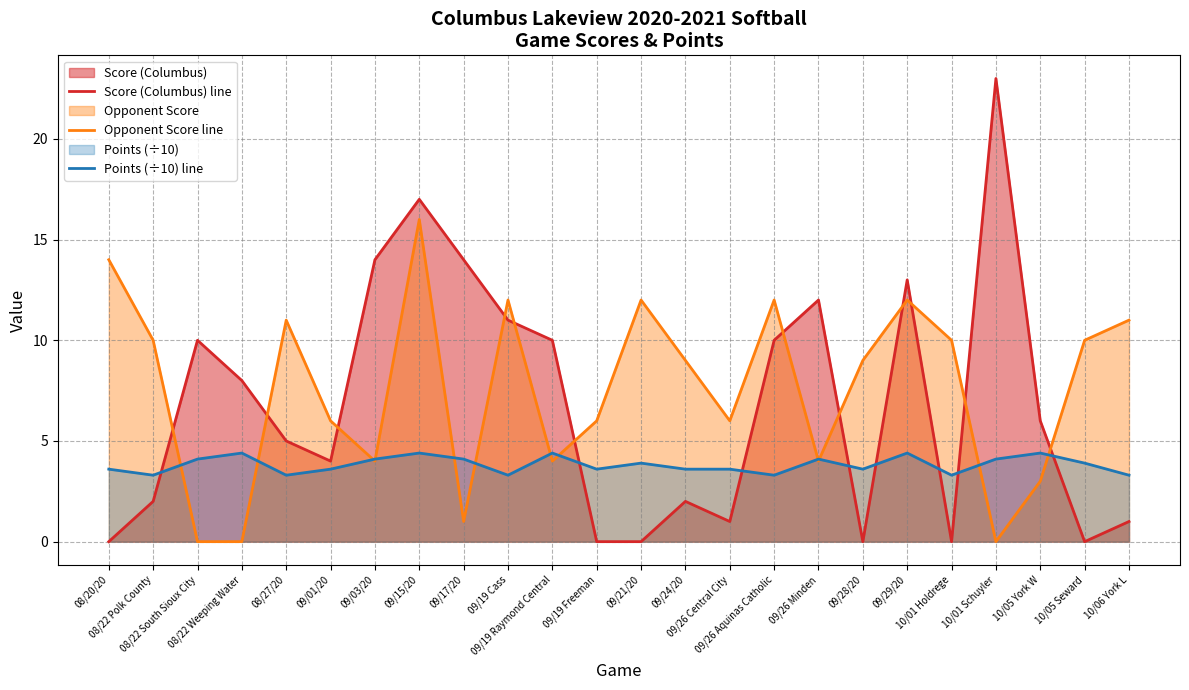

How many times do Opponent Score line and Score (Columbus) line cross each other?

12